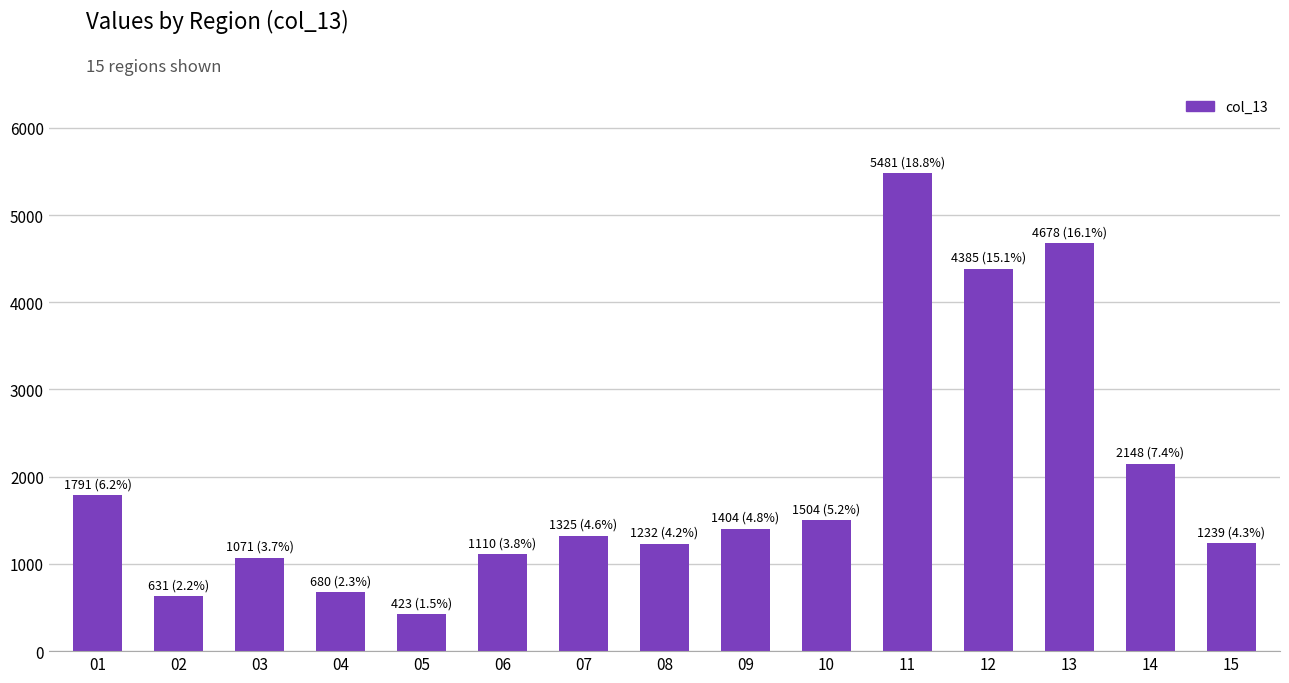

At which label does the data first exceed 1325?

01